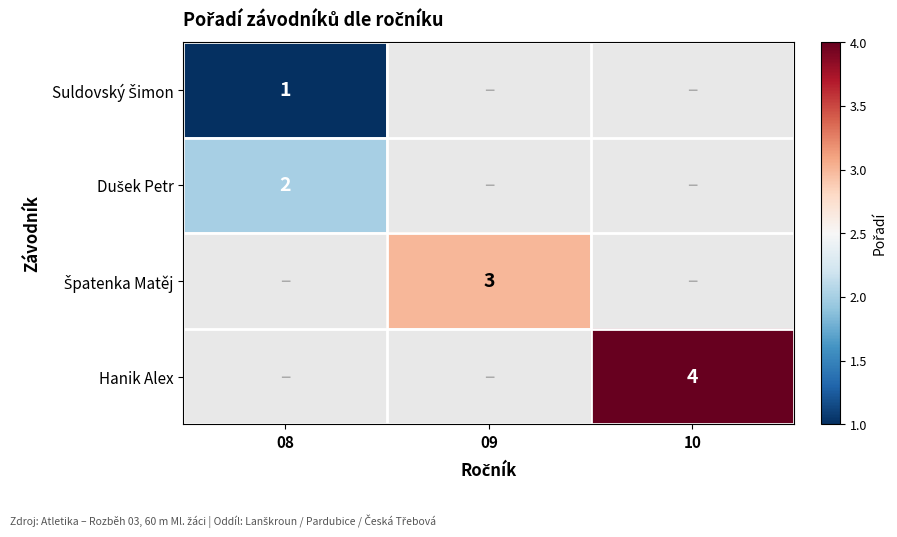

Which label corresponds to the largest value in the chart?

10